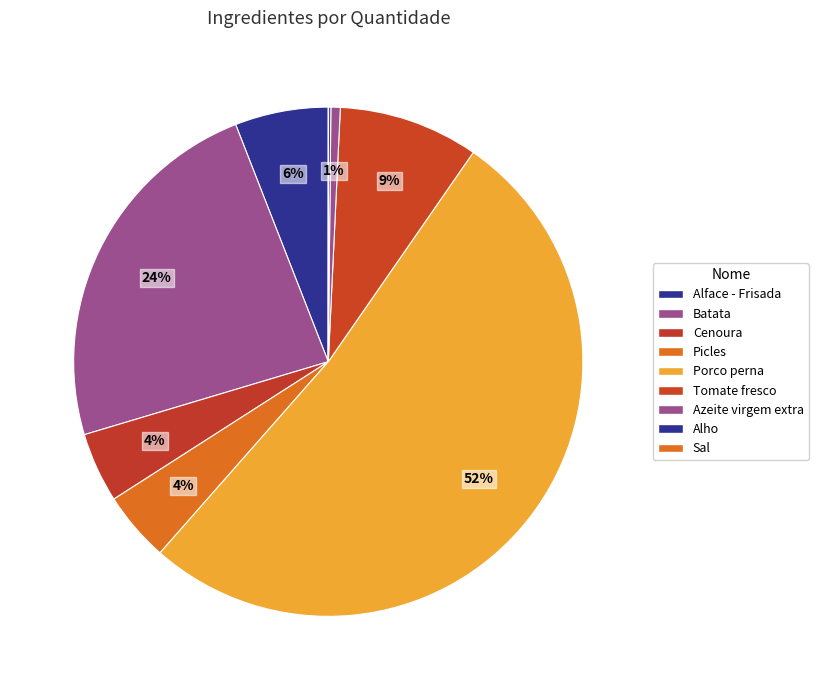

To the nearest percent, what percentage of the pie is Batata?

24%